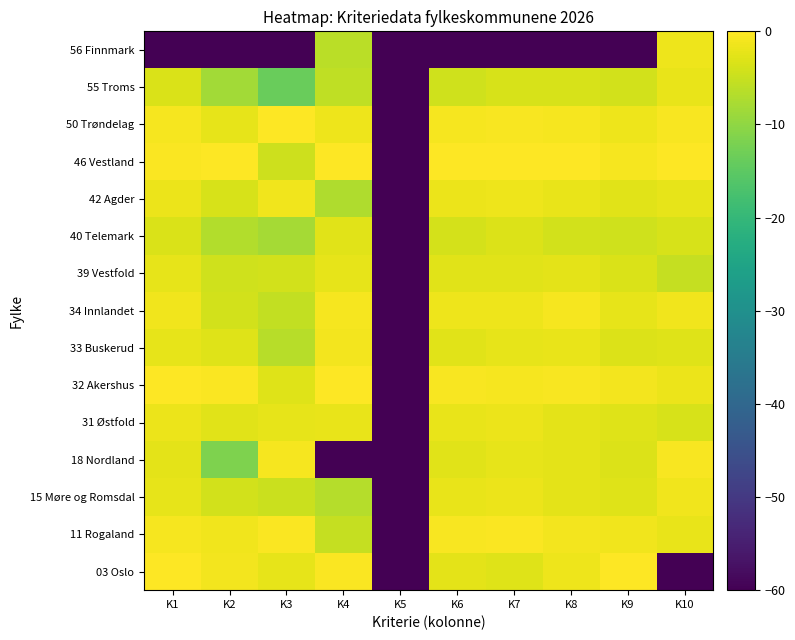

At K7, list the series in order from largest to smallest.

46 Vestland, 11 Rogaland, 50 Trøndelag, 32 Akershus, 42 Agder, 34 Innlandet, 15 Møre og Romsdal, 31 Østfold, 33 Buskerud, 18 Nordland, 39 Vestfold, 03 Oslo, 40 Telemark, 55 Troms, 56 Finnmark